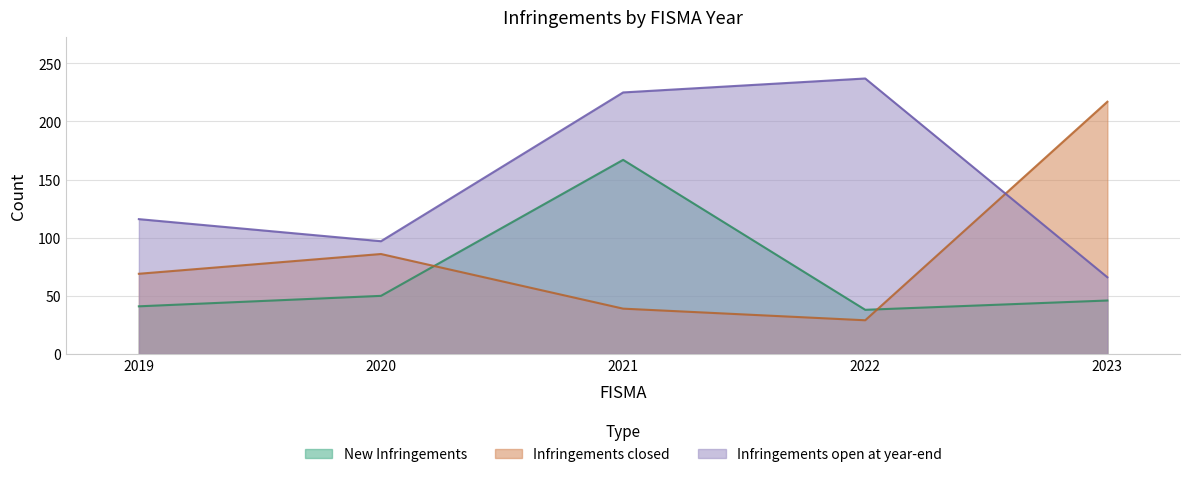

The value of Infringements open at year-end at 2021 is 65. True or false?

False